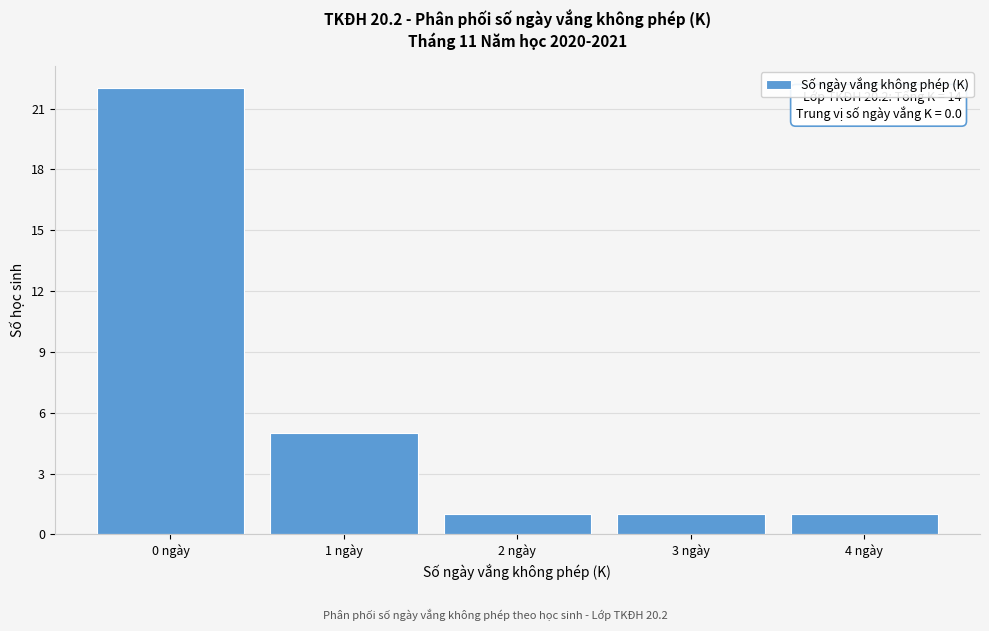

Reading left to right, list all the values displayed in this chart.

22	5	1	1	1